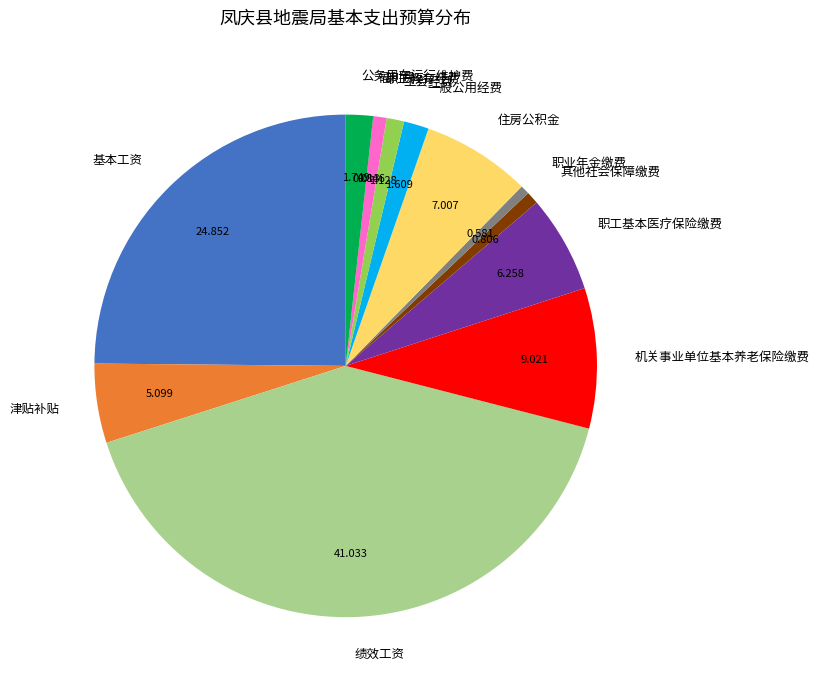

Is the sum of 津贴补贴 and 工会经费 greater than half?

No